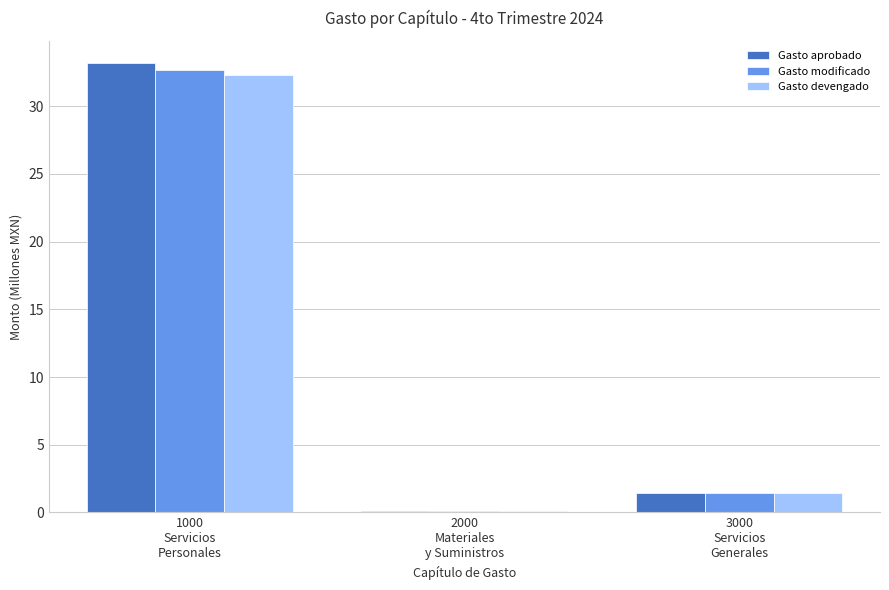

What value does the Gasto aprobado series have at 1000
Servicios
Personales?

33.2